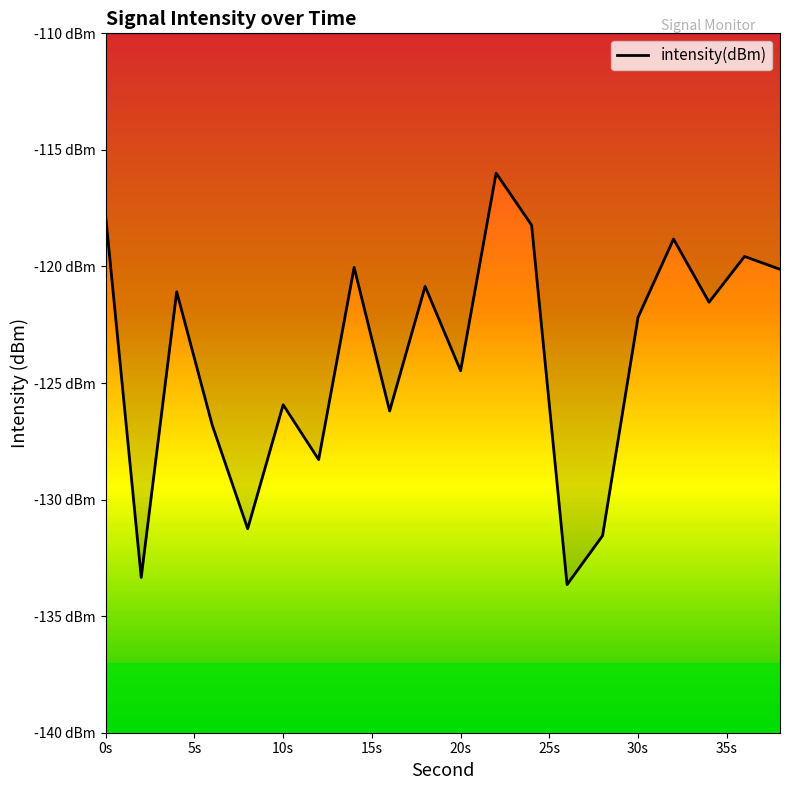

How many lines are shown in the chart?

1